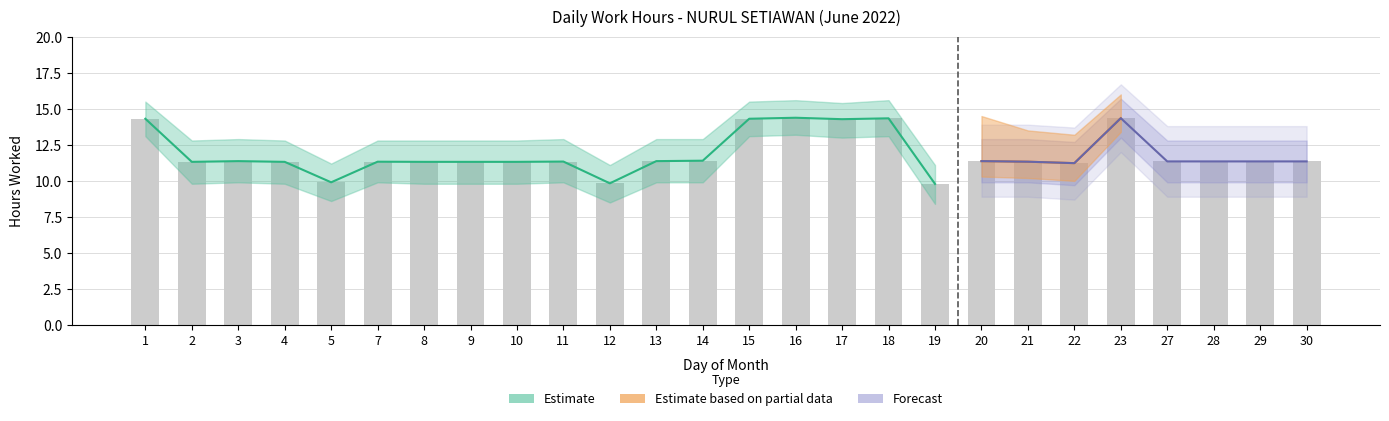

How many values in the Upper Estimate series are below 12?

3